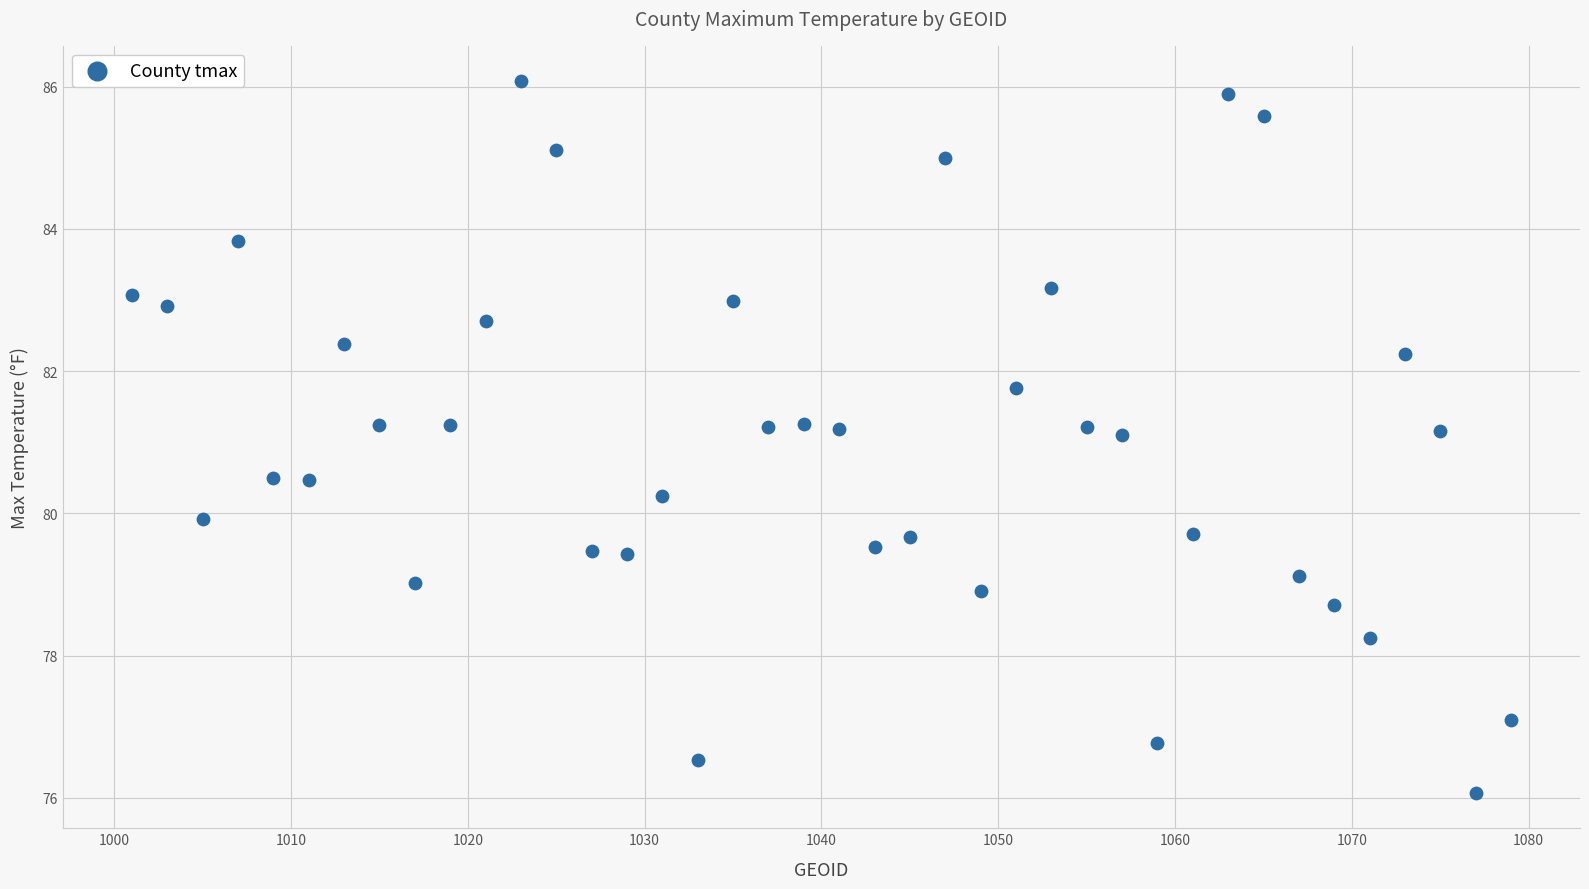

What is the range of X values (max minus min)?

78.0